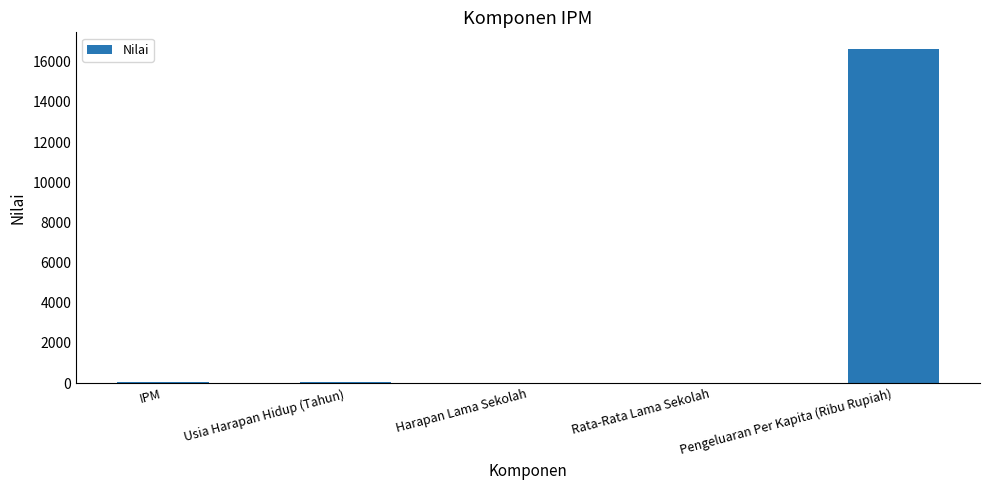

Is it true that the value at Pengeluaran Per Kapita (Ribu Rupiah) is 24106.1?

False